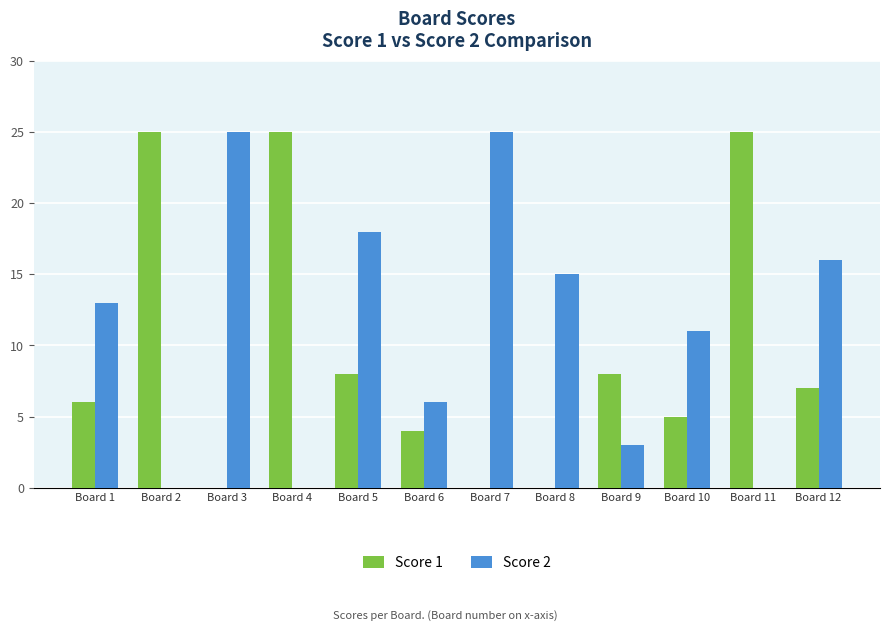

At which category is the sum across all series the highest?

Board 5